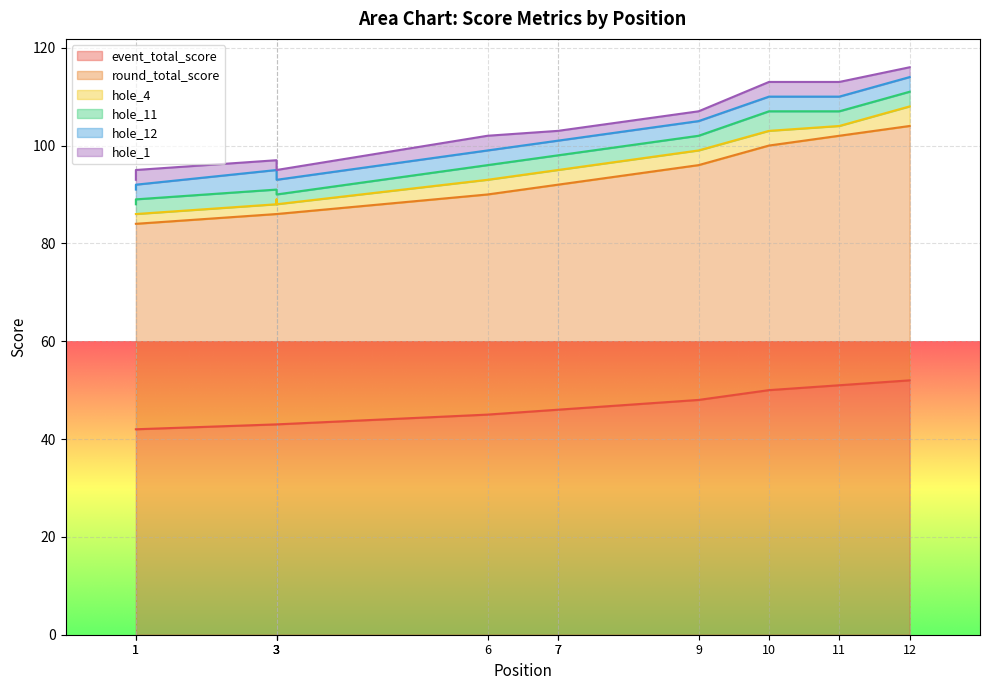

What are all the series names shown in the legend?

event_total_score, round_total_score, hole_4, hole_11, hole_12, hole_1